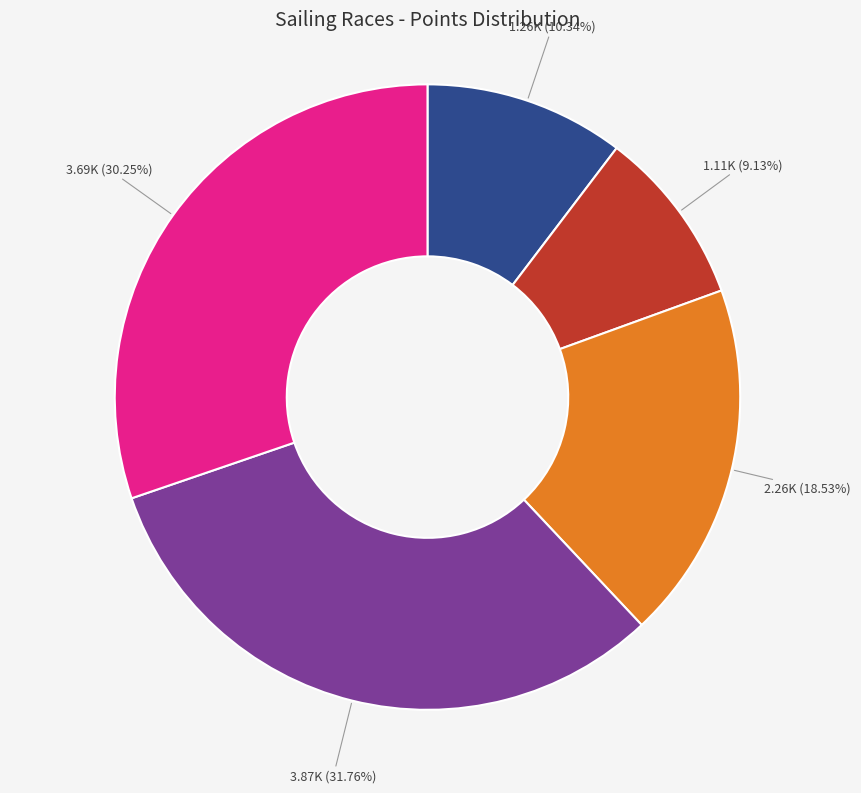

Is there any slice that represents more than half of the pie?

No